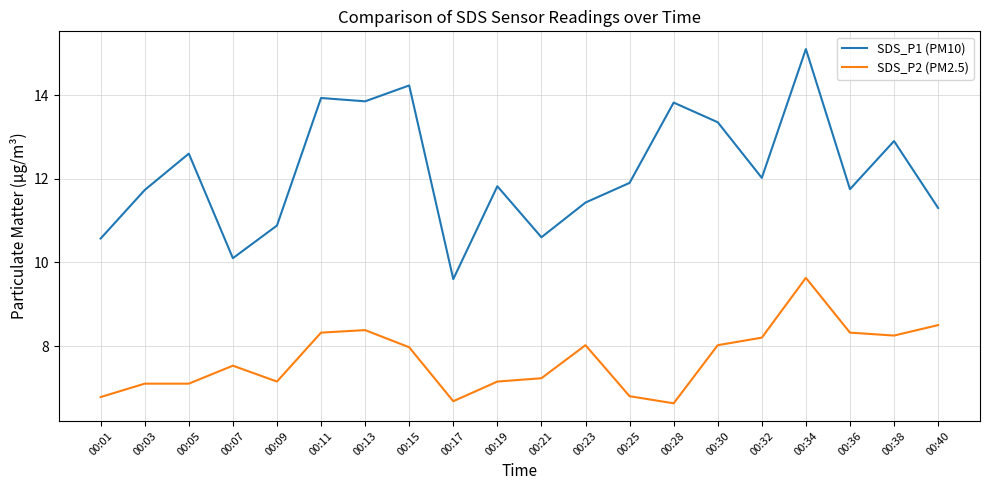

What is the smallest value displayed?

6.6